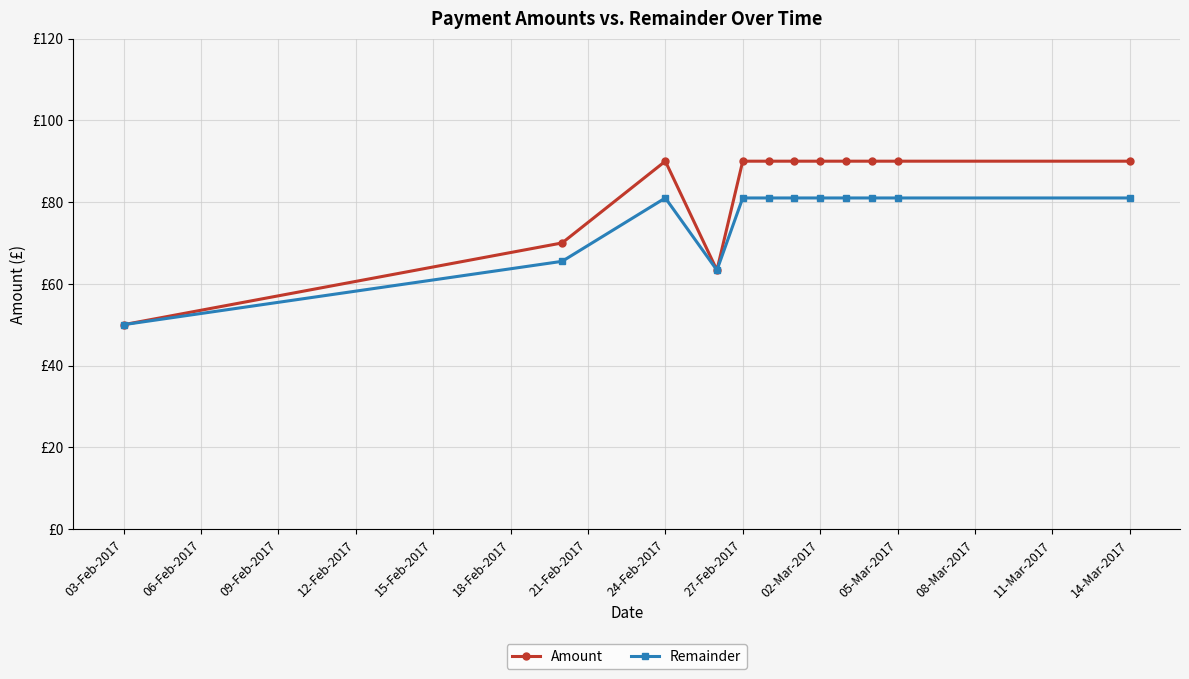

What are all the series names shown in the legend?

Amount, Remainder